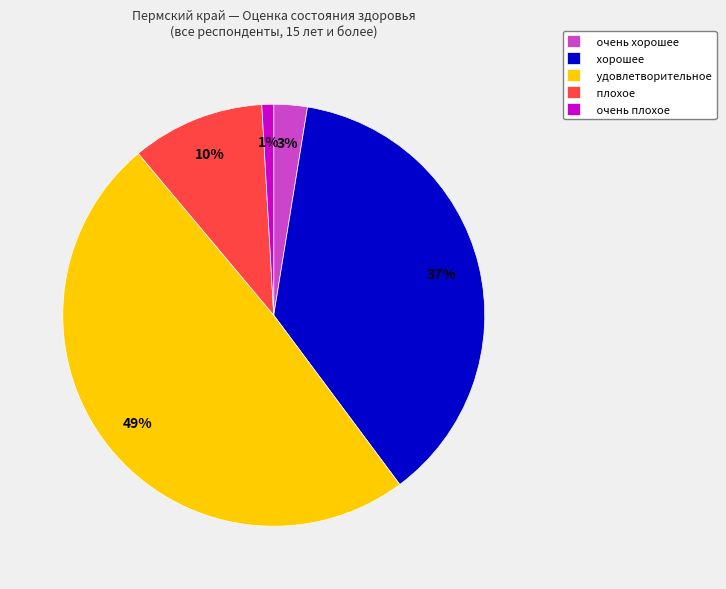

Is it true that плохое is 1% of the pie?

False